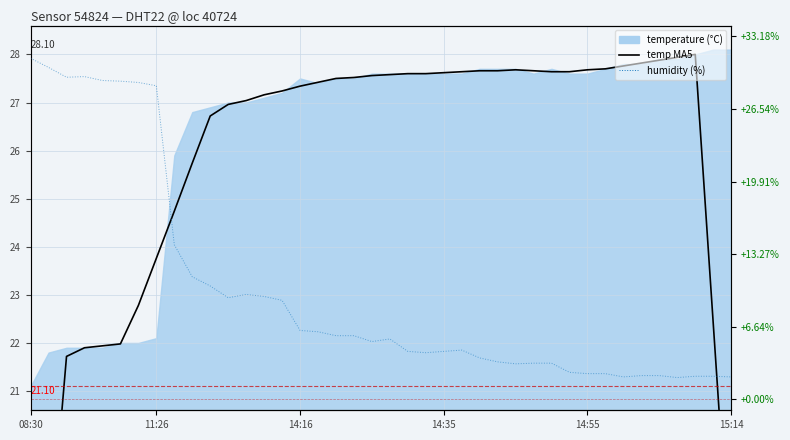

Which series has the widest spread of values?

humidity